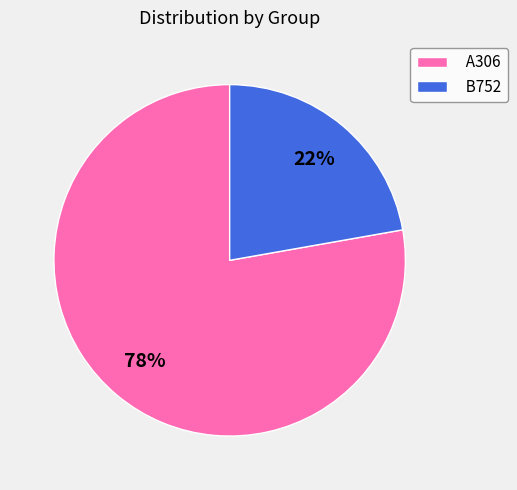

Is B752 the majority of the pie?

No